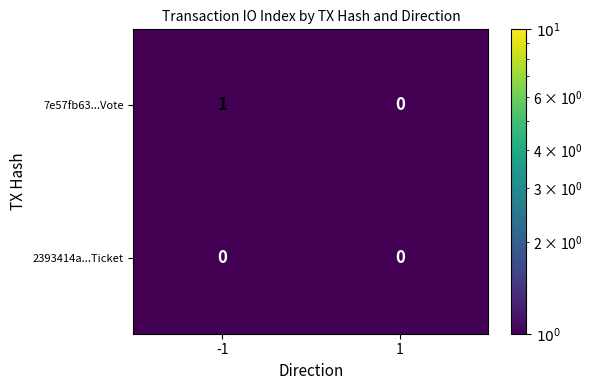

Is it true that 2393414a...Ticket equals 0 at 1?

True